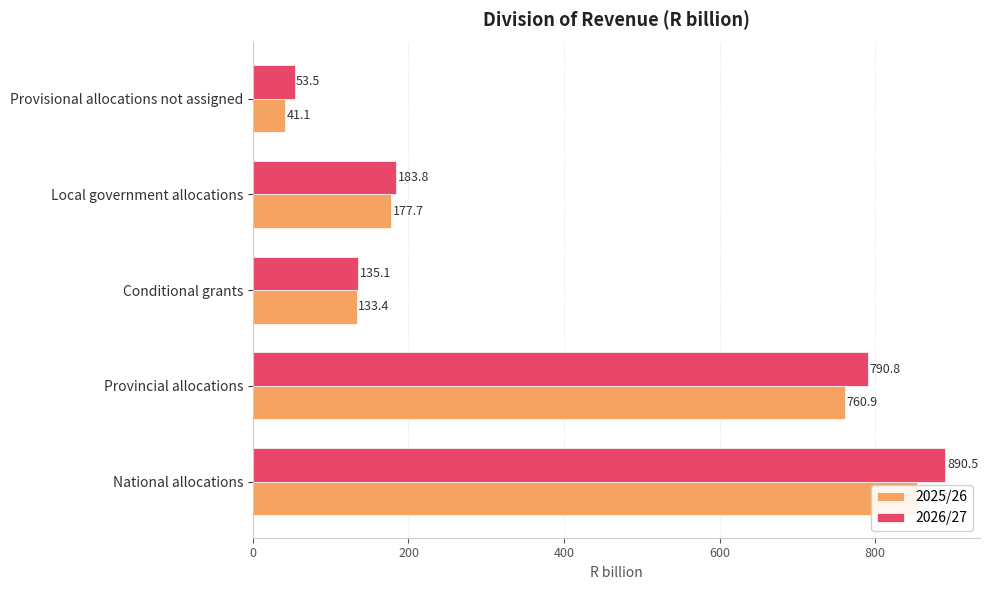

List the series in order of their peak value, highest first.

2026/27, 2025/26